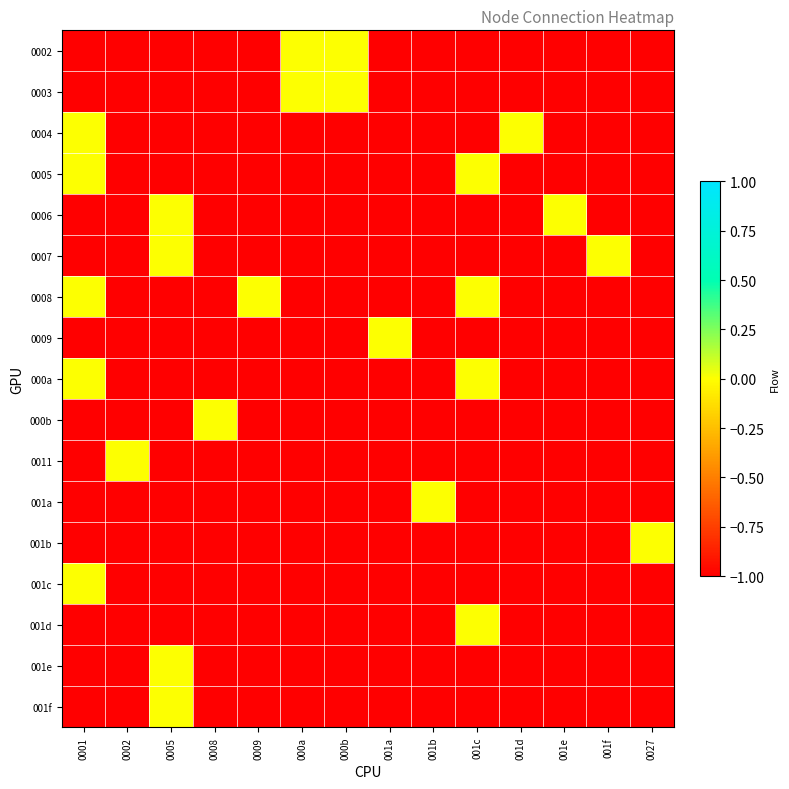

How many series are shown in this chart?

17